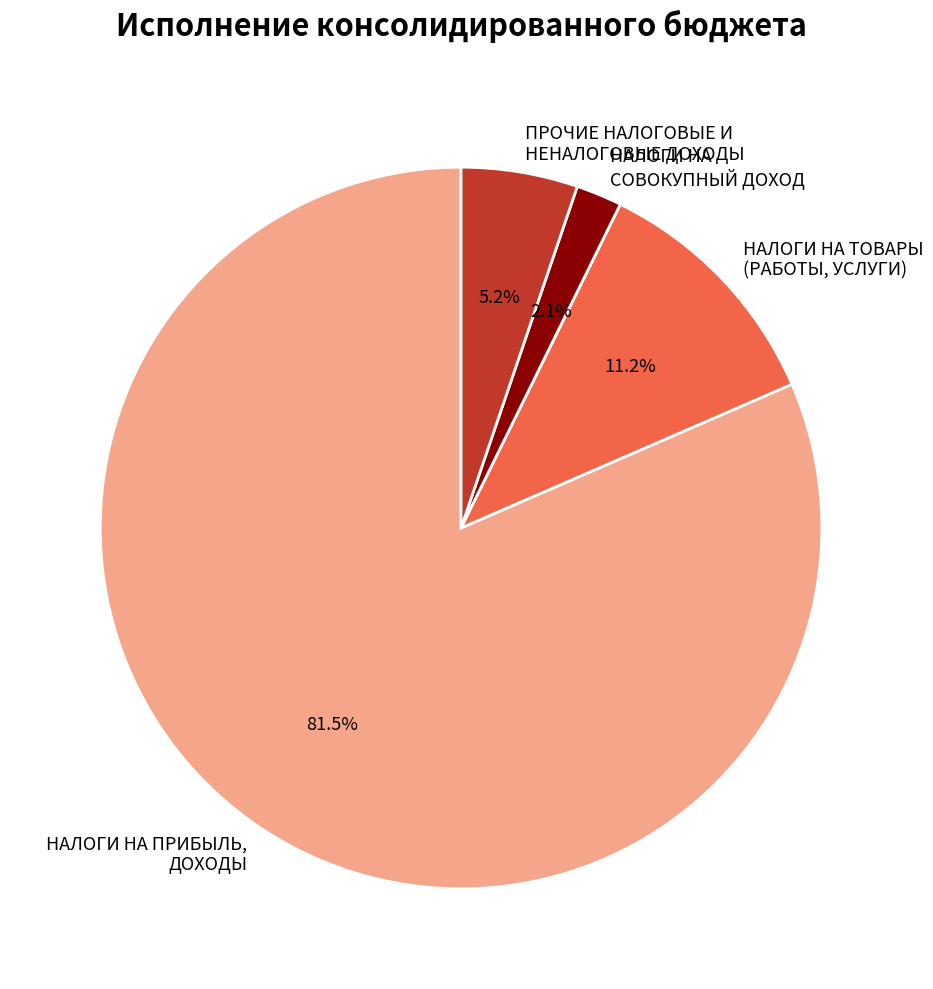

True or false: НАЛОГИ НА СОВОКУПНЫЙ ДОХОД accounts for 2% of the total.

True